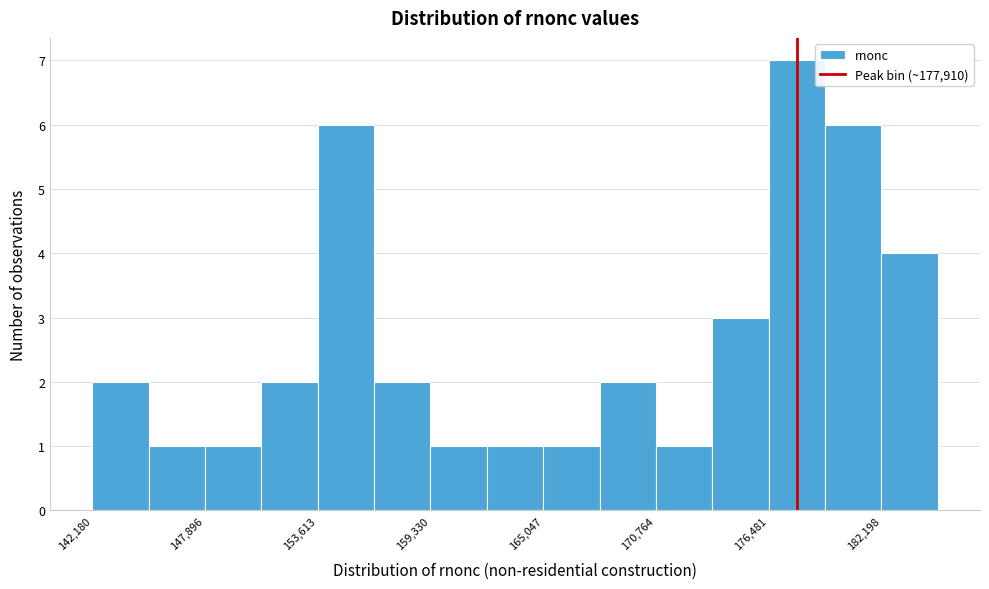

Read against the x-axis, roughly where is the centre of the tallest bar?

178000